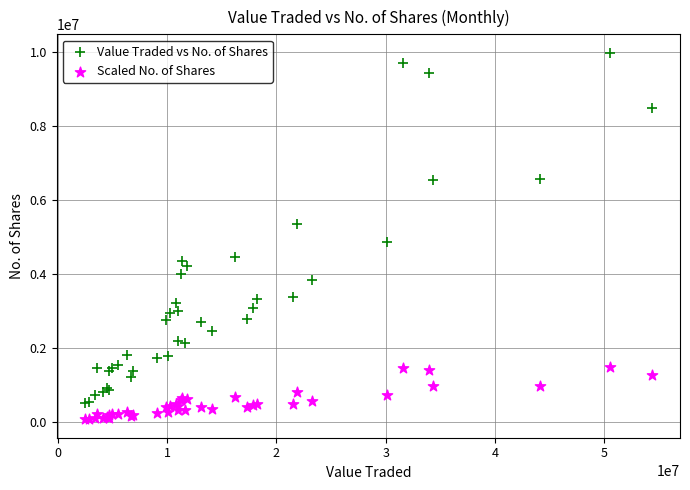

Which series has the largest Y range (max minus min)?

Value Traded vs No. of Shares